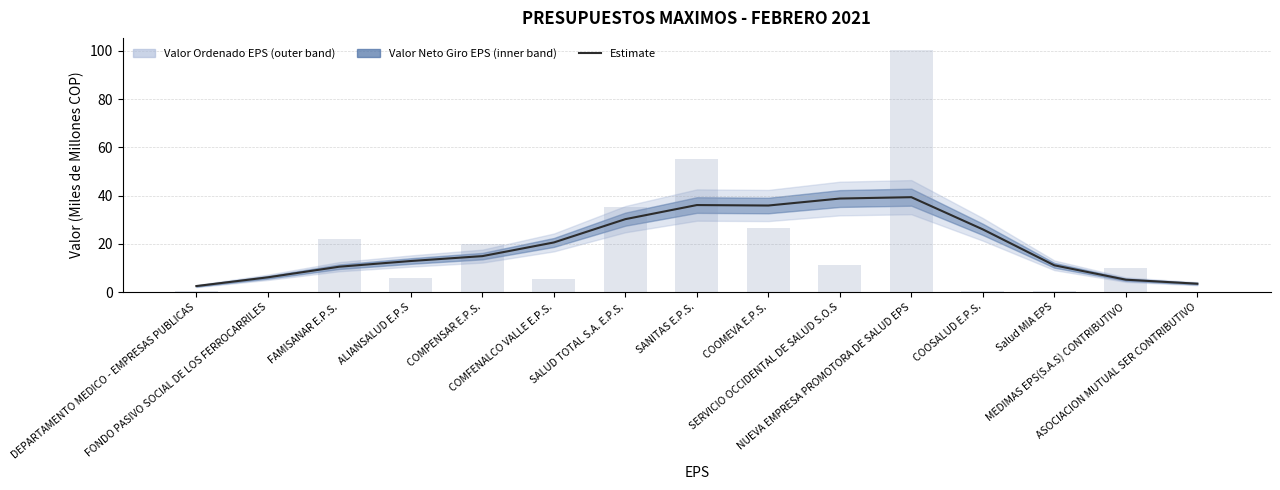

What is the total value across all series at DEPARTAMENTO MEDICO - EMPRESAS PUBLICAS?

2.9